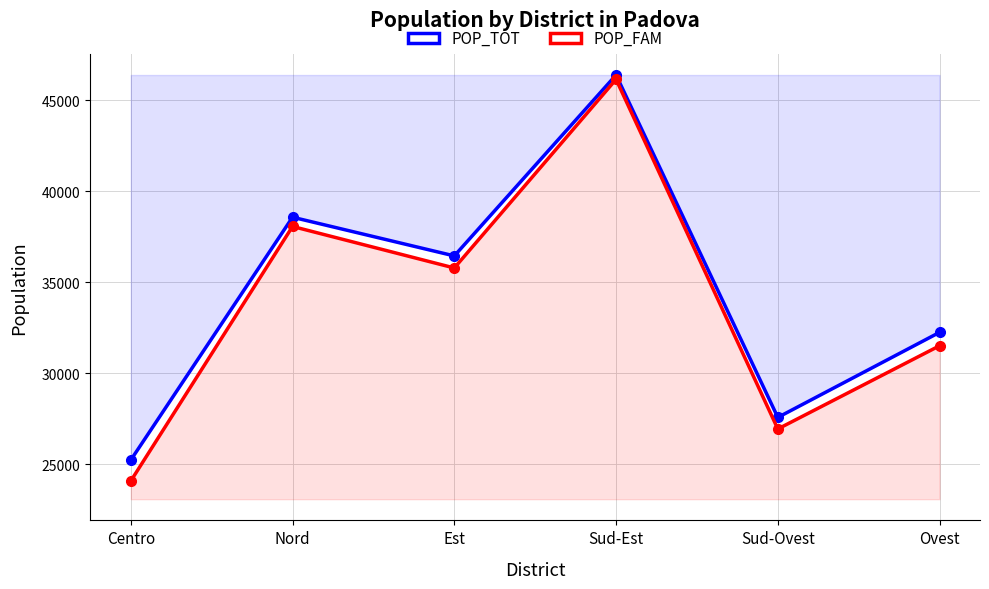

Reading left to right, extract all data points from this chart.

POP_TOT: Centro=25237	Nord=38567	Est=36443	Sud-Est=46376	Sud-Ovest=27576	Ovest=32246
POP_FAM: Centro=24087	Nord=38060	Est=35780	Sud-Est=46136	Sud-Ovest=26941	Ovest=31510